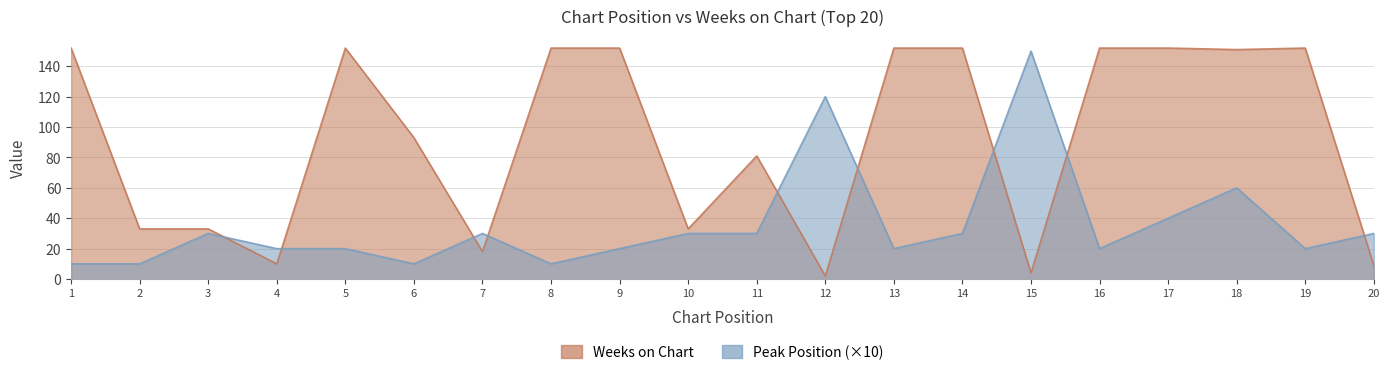

True or false: Weeks on Chart has a value of 33 at 10.

True